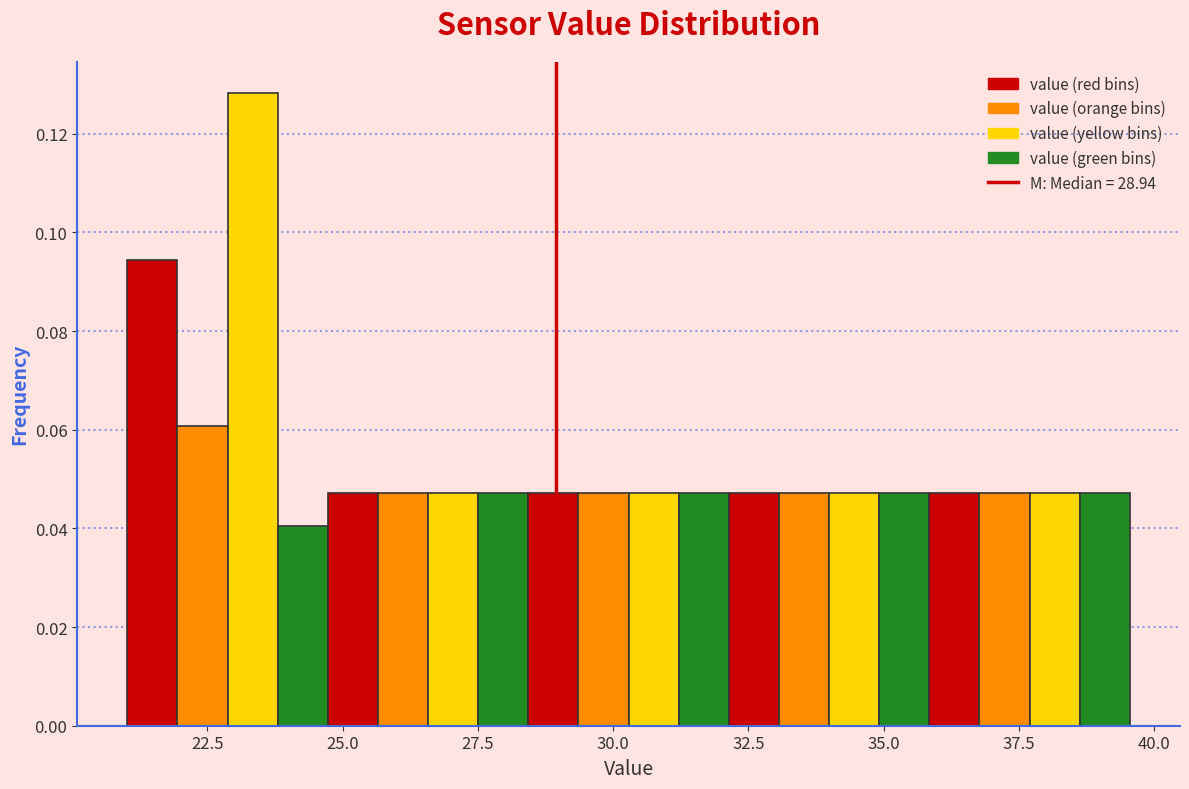

Around what value on the x-axis is the tallest bar? Give the approximate position of its centre, as read against the axis.

23.5